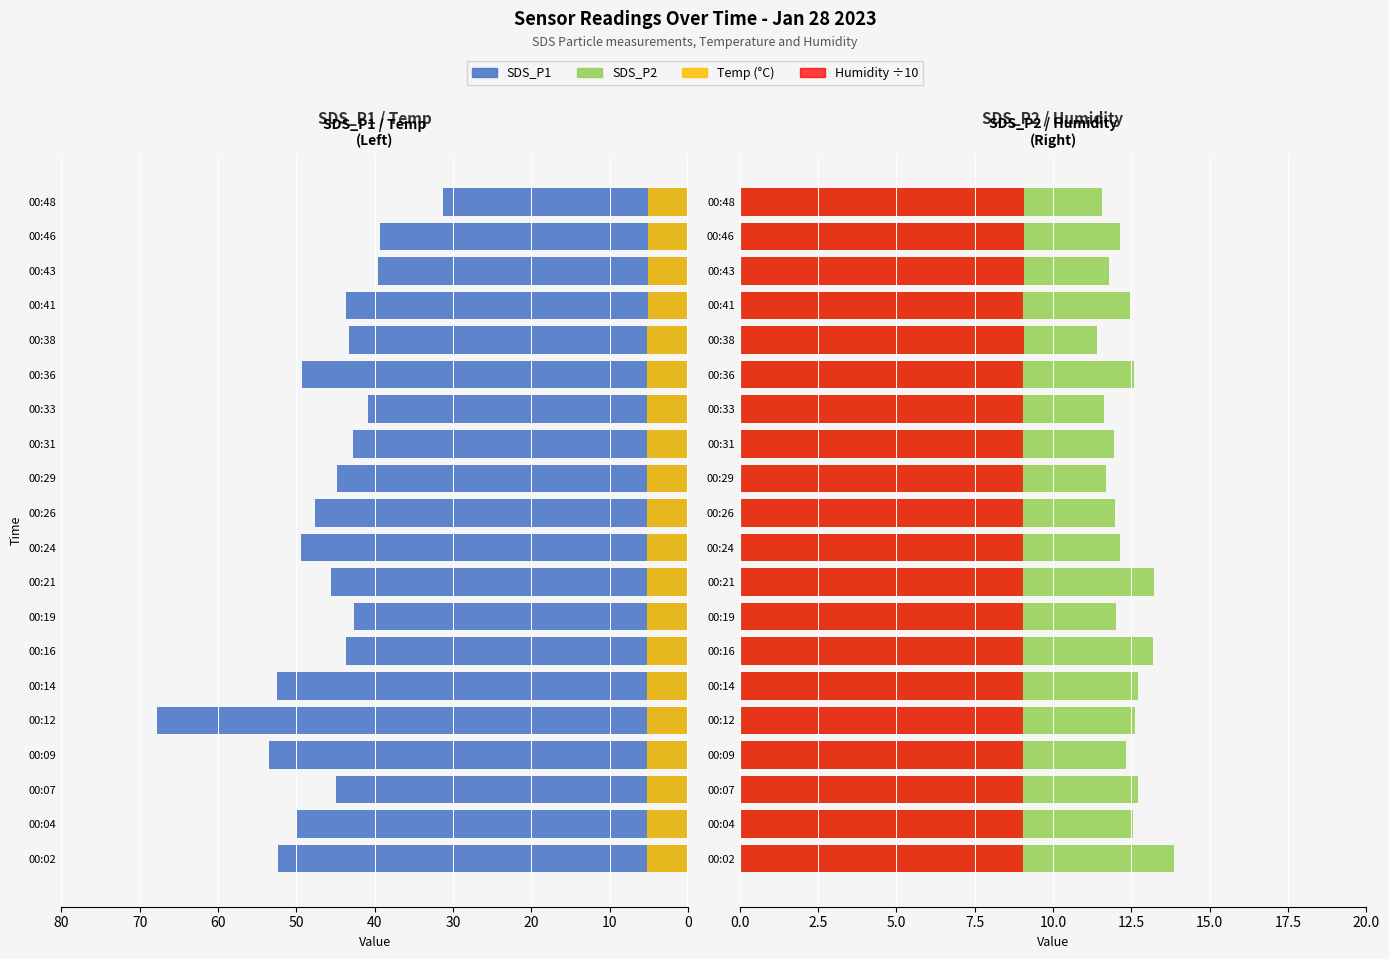

Which category has the lowest value in the Temp series?

00:41